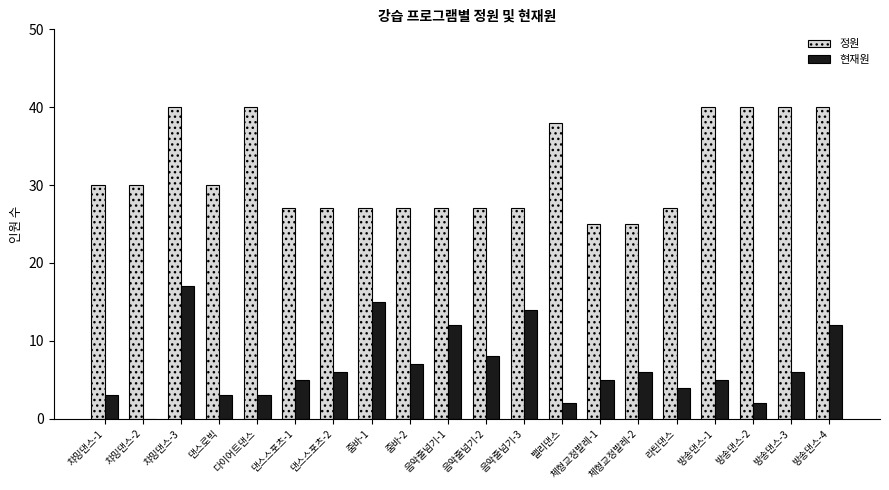

Which series has the largest total across all categories?

정원